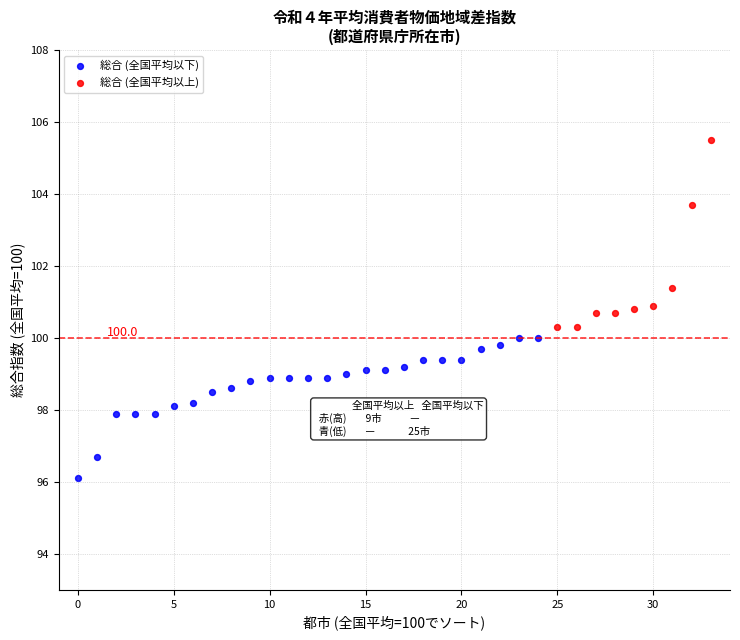

Which series has the widest spread of Y values?

総合 (全国平均以上)